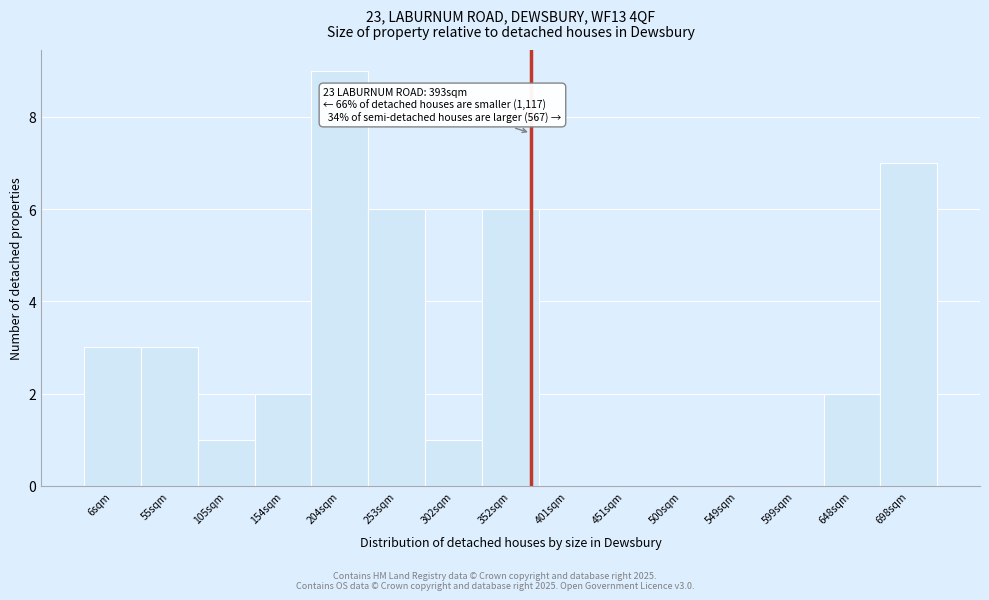

Reading left to right, list all the values displayed in this chart.

6sqm=3	55sqm=3	105sqm=1	154sqm=2	204sqm=9	253sqm=6	302sqm=1	352sqm=6	401sqm=0	451sqm=0	500sqm=0	549sqm=0	599sqm=0	648sqm=2	698sqm=7